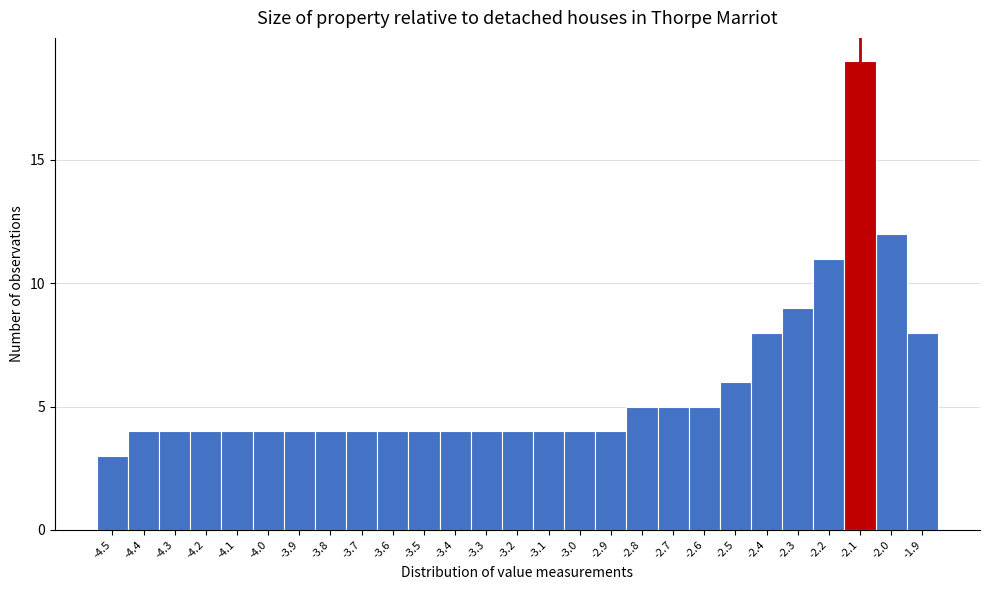

Reading left to right, transcribe this chart: for each bar, give the range it covers on the x-axis and its height. The values are not printed on the chart, so give them approximately, as read against the axis.

-4.55 to -4.45: 3
-4.45 to -4.35: 4
-4.35 to -4.25: 4
-4.25 to -4.15: 4
-4.15 to -4.05: 4
-4.05 to -3.95: 4
-3.95 to -3.85: 4
-3.85 to -3.75: 4
-3.75 to -3.65: 4
-3.65 to -3.55: 4
-3.55 to -3.45: 4
-3.45 to -3.35: 4
-3.35 to -3.25: 4
-3.25 to -3.15: 4
-3.15 to -3.05: 4
-3.05 to -2.95: 4
-2.95 to -2.85: 4
-2.85 to -2.75: 5
-2.75 to -2.65: 5
-2.65 to -2.55: 5
-2.55 to -2.45: 6
-2.45 to -2.35: 8
-2.35 to -2.25: 9
-2.25 to -2.15: 11
-2.15 to -2.05: 19
-2.05 to -1.95: 12
-1.95 to -1.85: 8